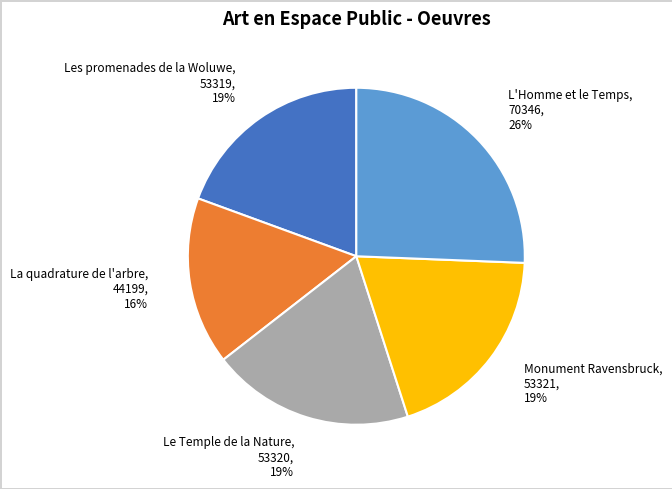

The Les promenades de la Woluwe slice represents 19% of the pie. True or false?

True